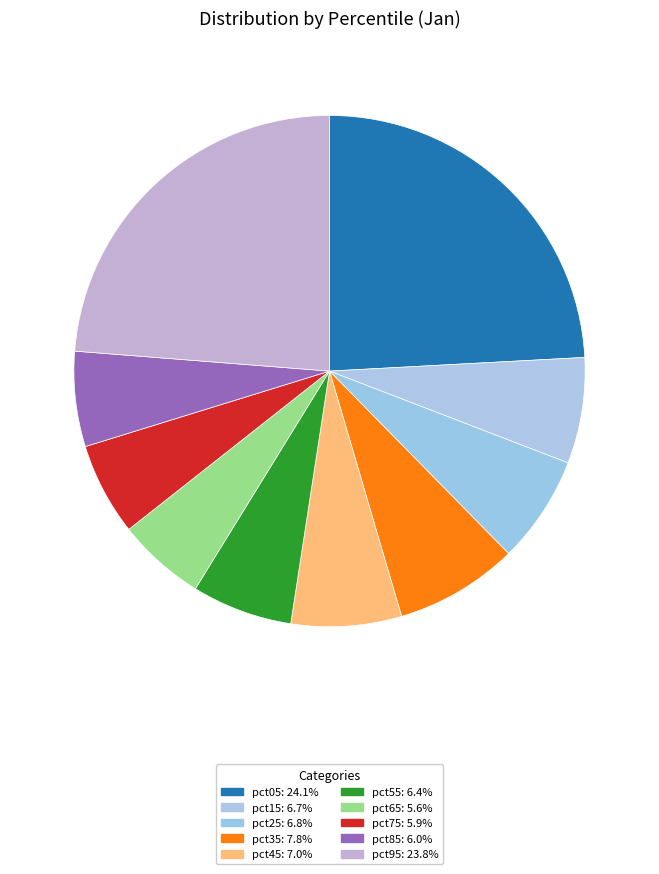

What is the total percentage of pct15 and pct35?

14.5%